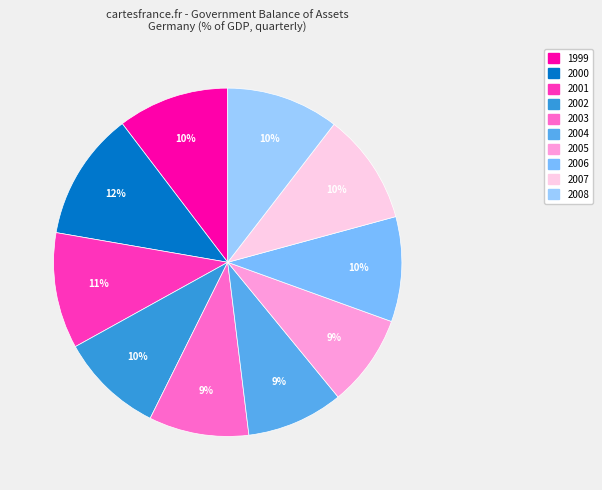

How many segments does this pie chart have?

10